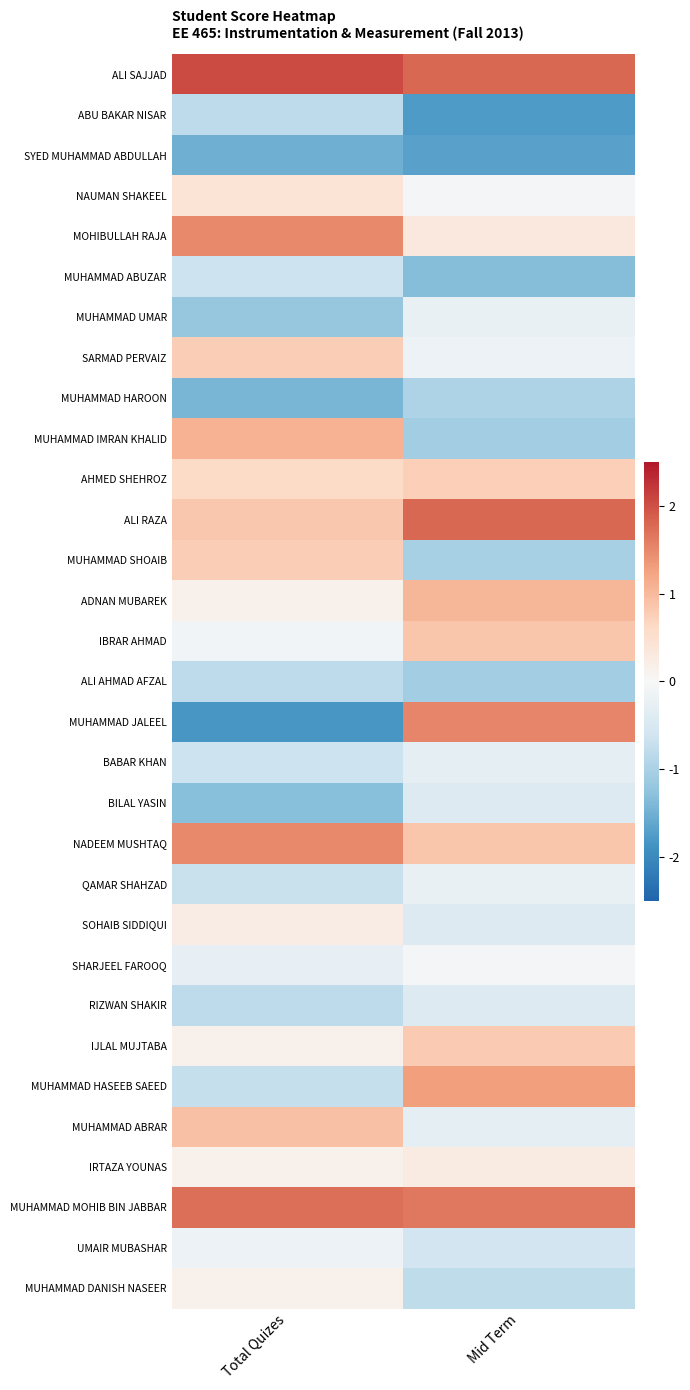

Rank the series at Total Quizes from highest to lowest value.

ALI SAJJAD, MUHAMMAD MOHIB BIN JABBAR, MOHIBULLAH RAJA, NADEEM MUSHTAQ, MUHAMMAD IMRAN KHALID, MUHAMMAD ABRAR, ALI RAZA, SARMAD PERVAIZ, MUHAMMAD SHOAIB, AHMED SHEHROZ, NAUMAN SHAKEEL, SOHAIB SIDDIQUI, ADNAN MUBAREK, IJLAL MUJTABA, IRTAZA YOUNAS, MUHAMMAD DANISH NASEER, IBRAR AHMAD, UMAIR MUBASHAR, SHARJEEL FAROOQ, MUHAMMAD ABUZAR, BABAR KHAN, QAMAR SHAHZAD, MUHAMMAD HASEEB SAEED, ABU BAKAR NISAR, ALI AHMAD AFZAL, RIZWAN SHAKIR, MUHAMMAD UMAR, BILAL YASIN, MUHAMMAD HAROON, SYED MUHAMMAD ABDULLAH, MUHAMMAD JALEEL